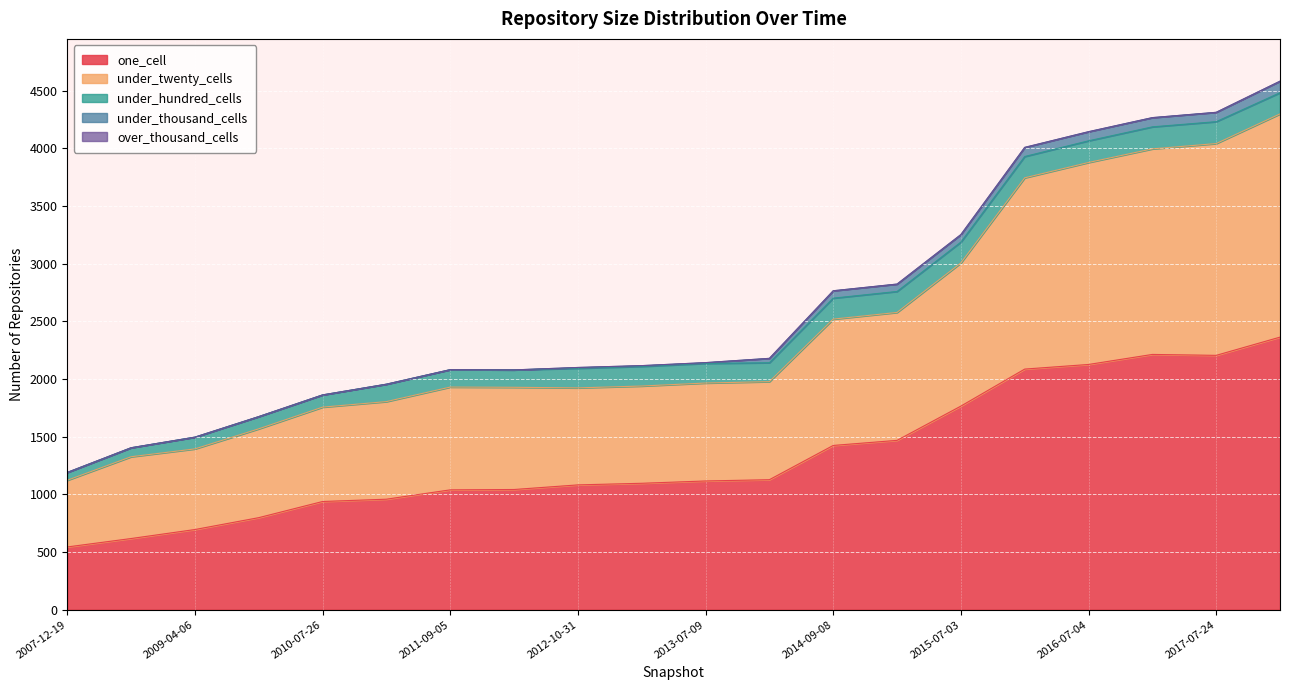

What is the approximate value of under_hundred_cells at 2009-04-06?

102